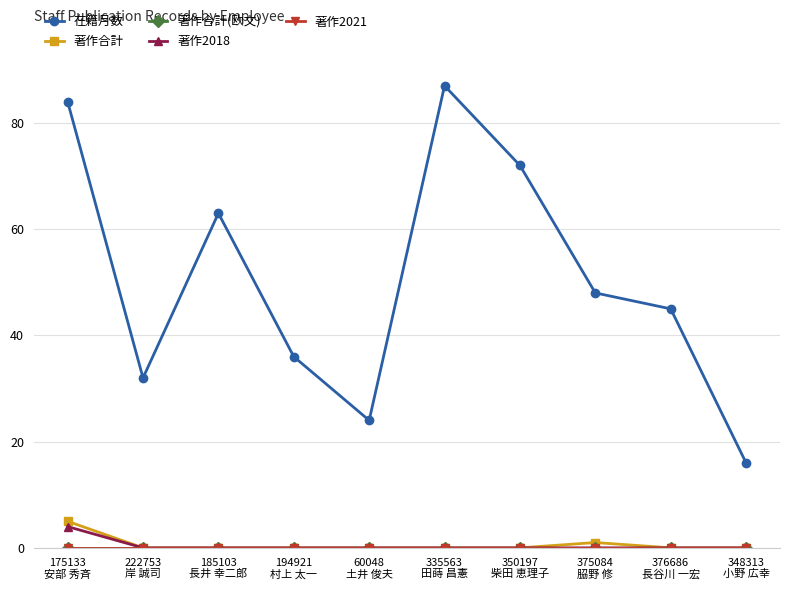

Does the chart have visible grid lines?

Yes